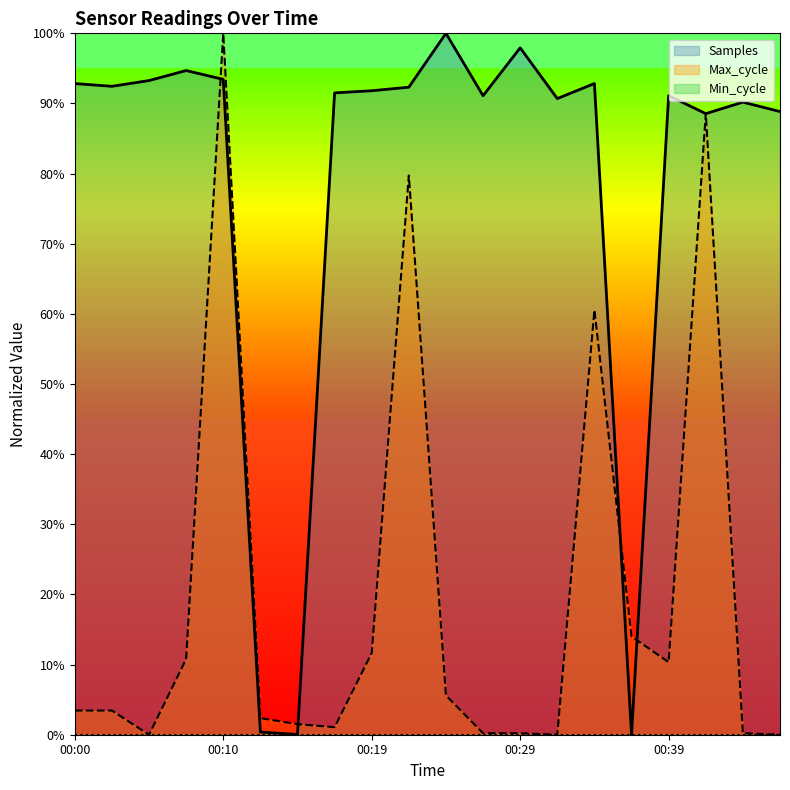

At which label does Max_cycle reach its minimum?

00:05